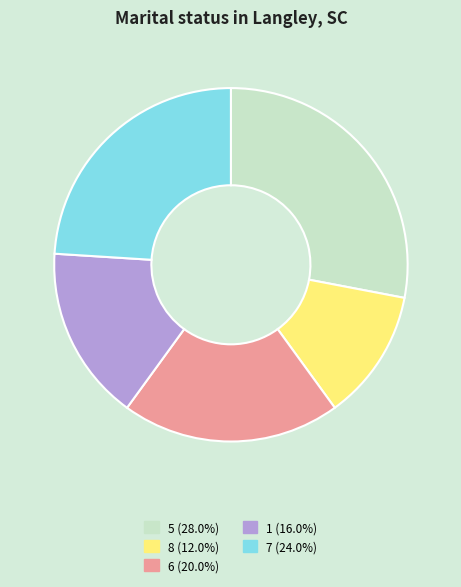

What is the ratio of the value at 6 (20.0%) to the value at 5 (28.0%)?

0.7